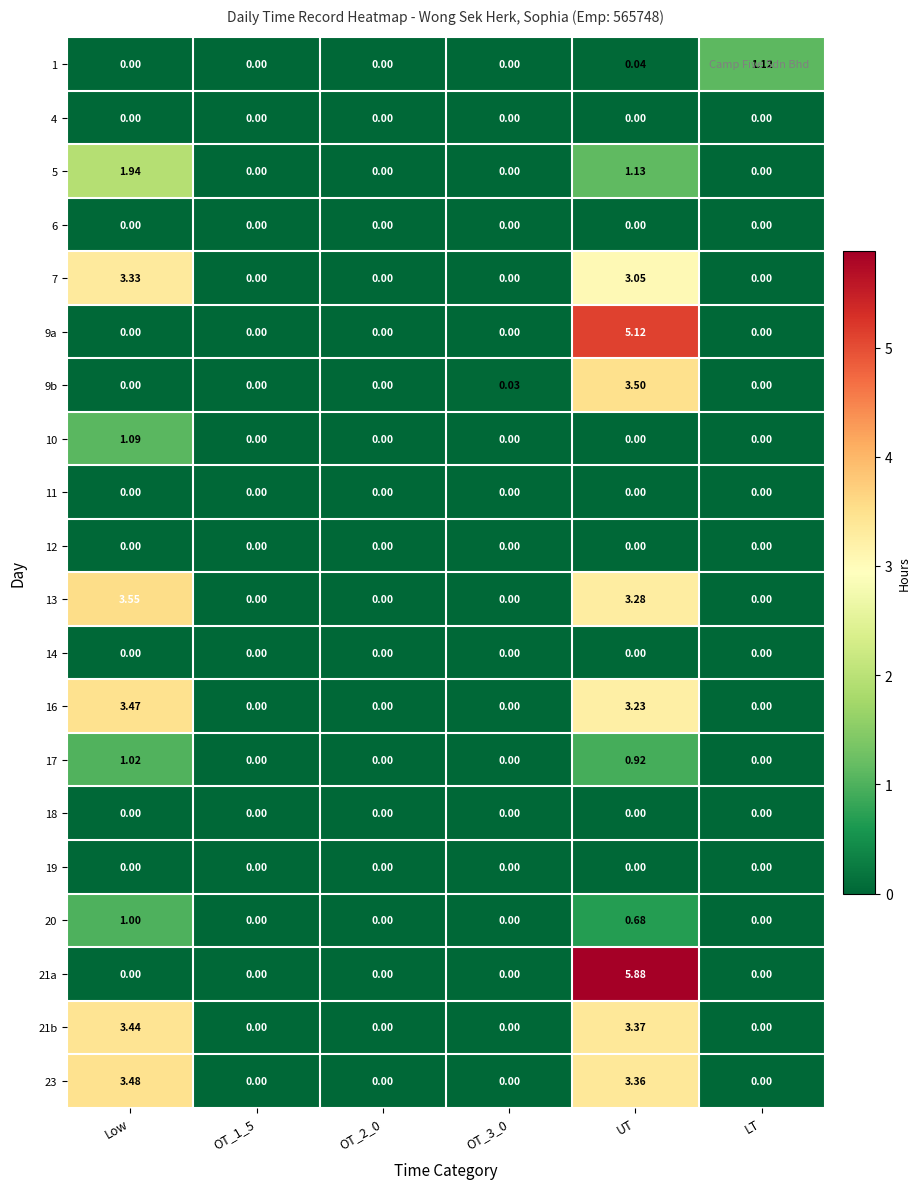

Is the value of 10 at OT_1_5 greater than the value of 7 at Low?

No